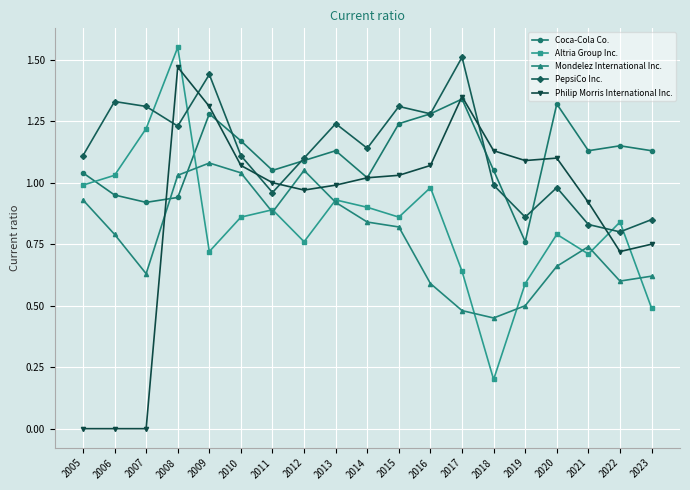

What is the sum of all Mondelez International Inc. values?

14.7